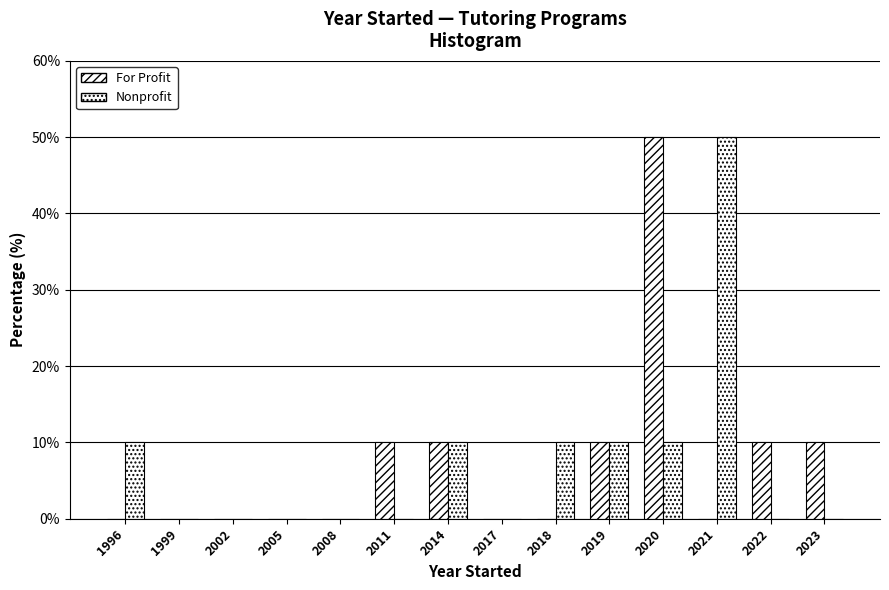

Does the chart contain stacked bars?

No